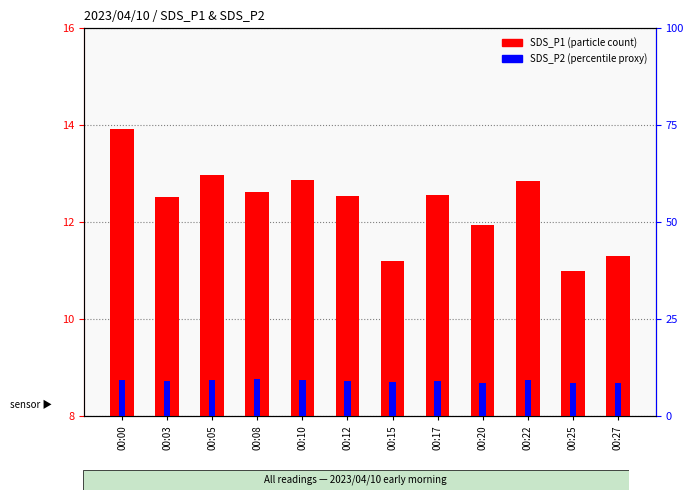

What is the difference between the maximum and second lowest values in the SDS_P1 series?

2.7